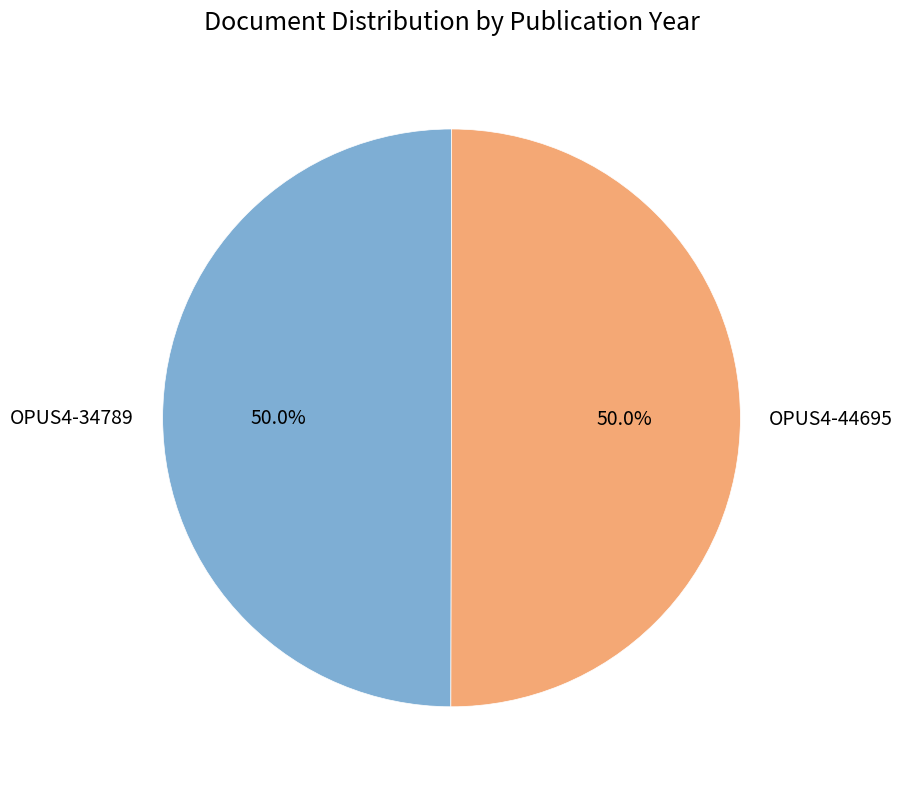

To the nearest percent, what is the combined percentage of OPUS4-44695 and OPUS4-34789?

100%